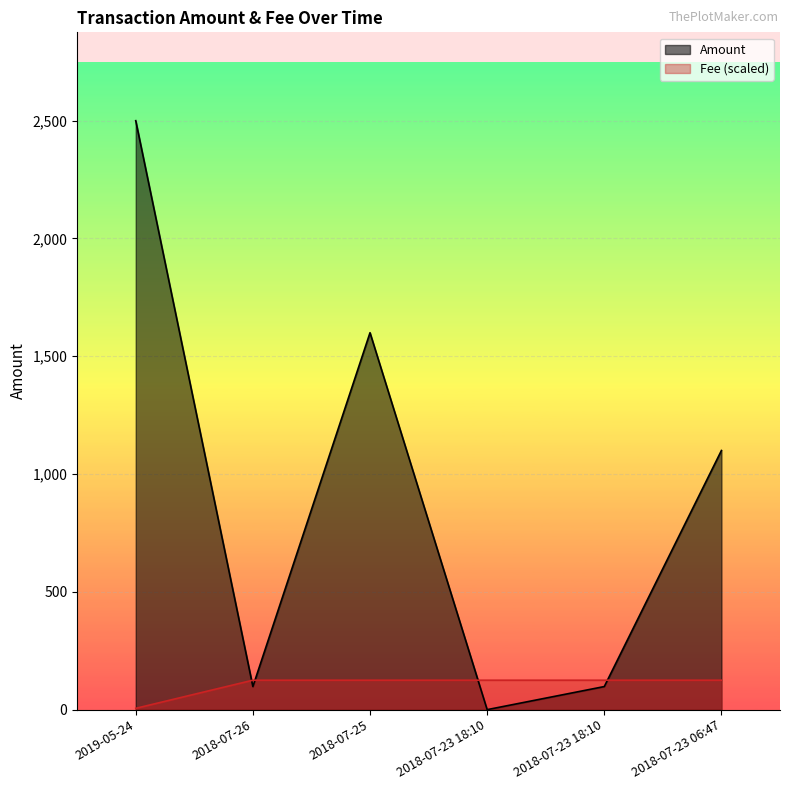

Is the value of Fee at 2018-07-26 greater than the value of Amount at 2019-05-24?

No